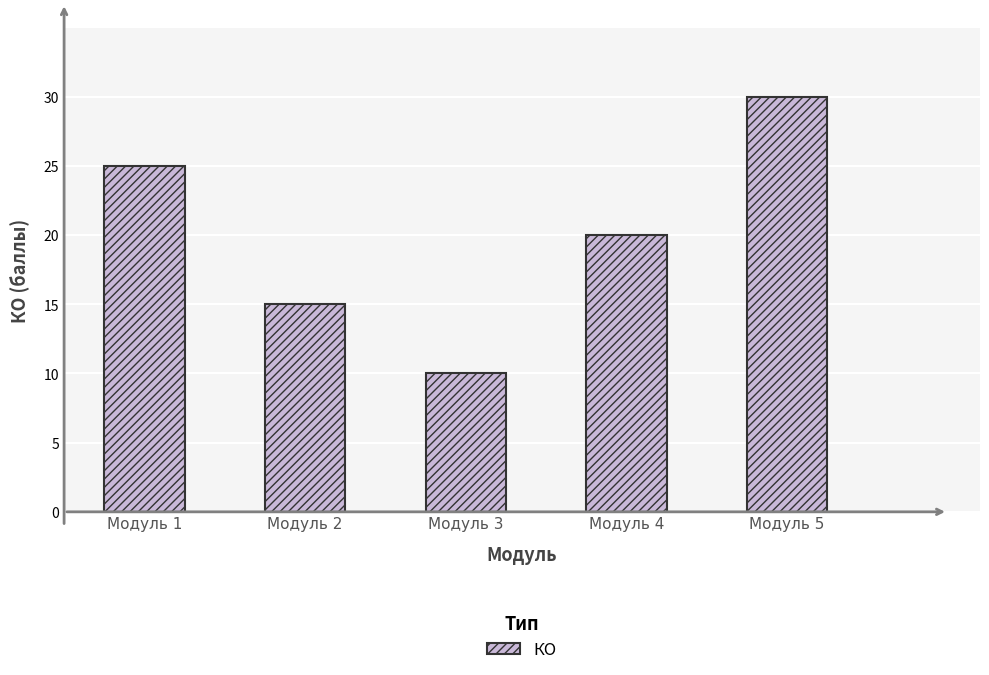

What is the smallest value displayed?

10